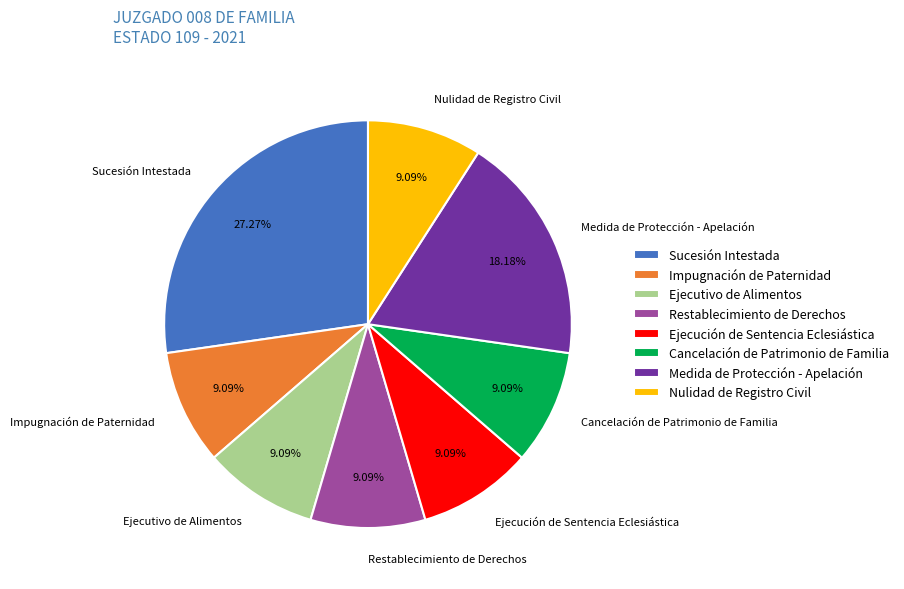

Which category has the biggest portion of the pie?

Sucesión Intestada